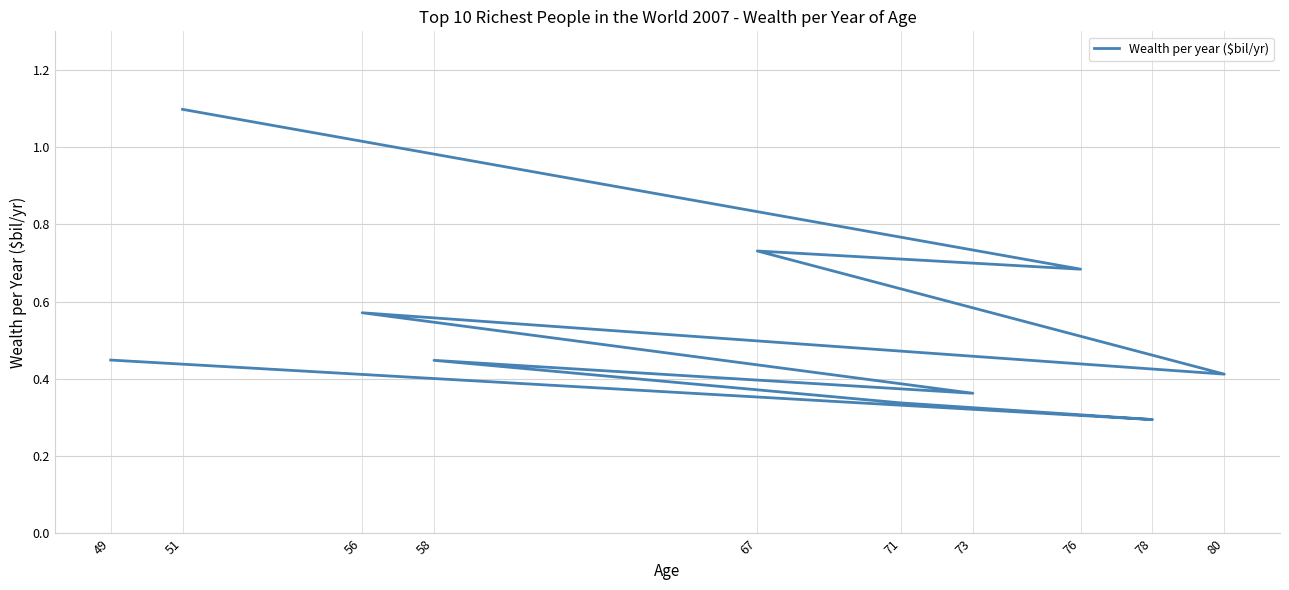

What is the difference between the values at 78 and 76?

0.4